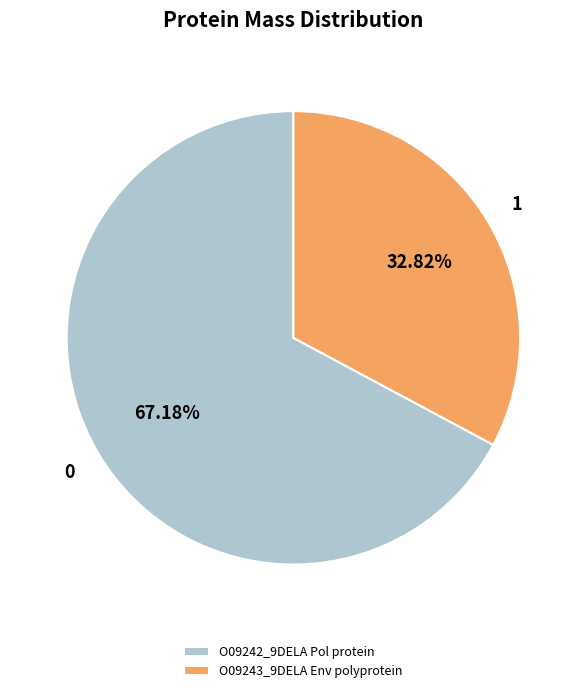

To the nearest percent, what is the difference between the O09242_9DELA Pol protein and O09243_9DELA Env polyprotein slice percentages?

34%